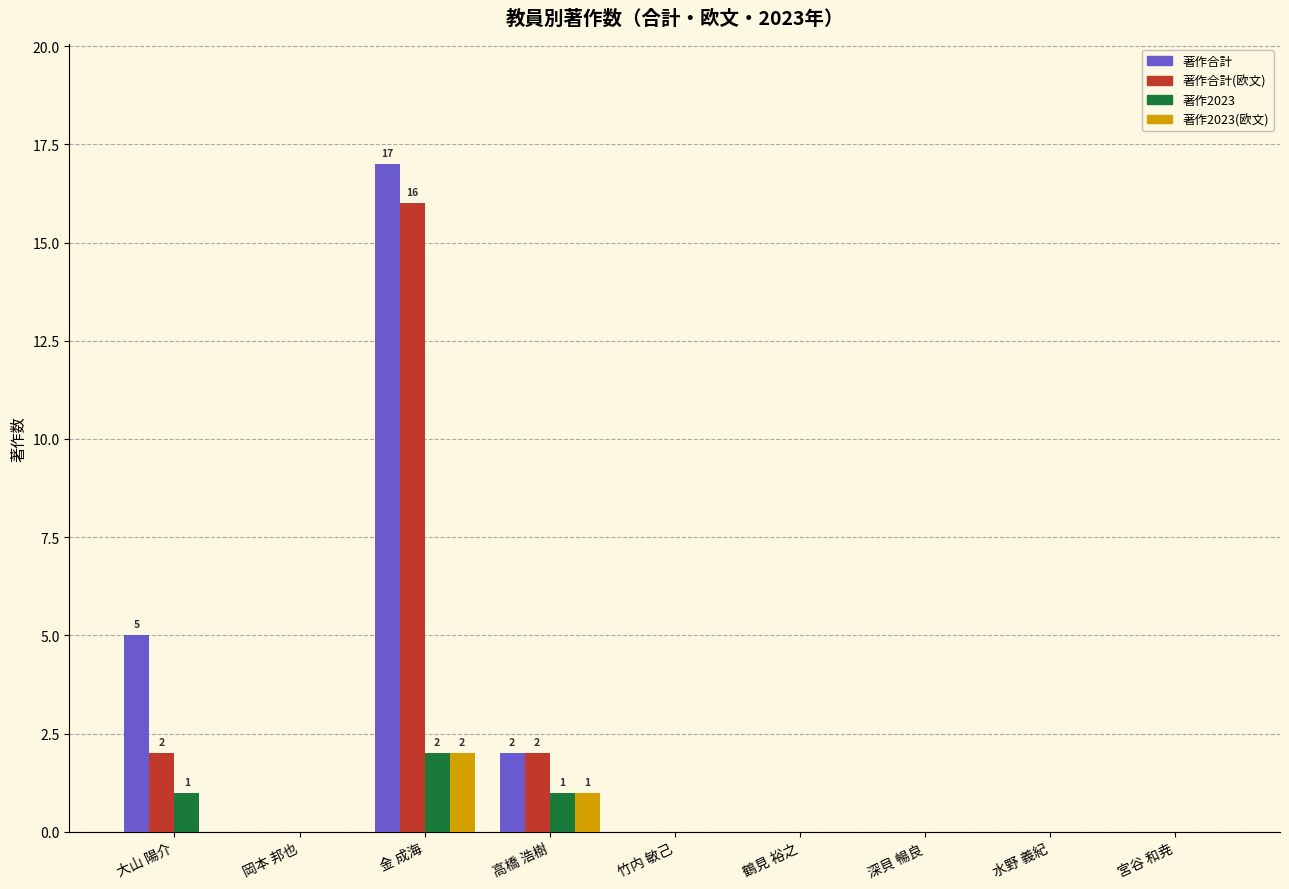

Reading left to right, list all the values displayed in this chart.

著作合計: 5	0	17	2	0	0	0	0	0
著作合計(欧文): 2	0	16	2	0	0	0	0	0
著作2023: 1	0	2	1	0	0	0	0	0
著作2023(欧文): 0	0	2	1	0	0	0	0	0